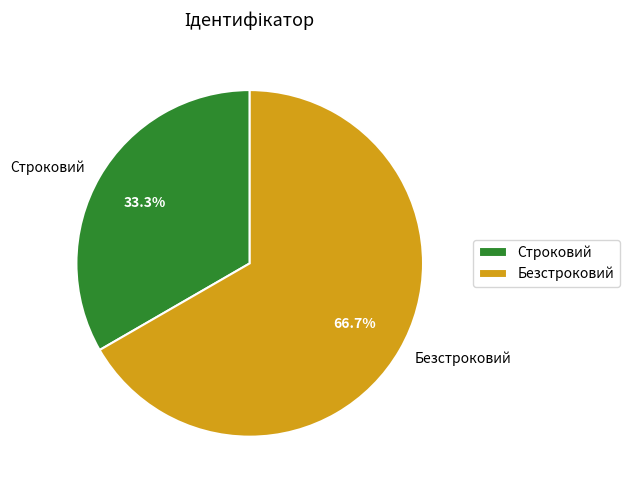

How many segments does this pie chart have?

2